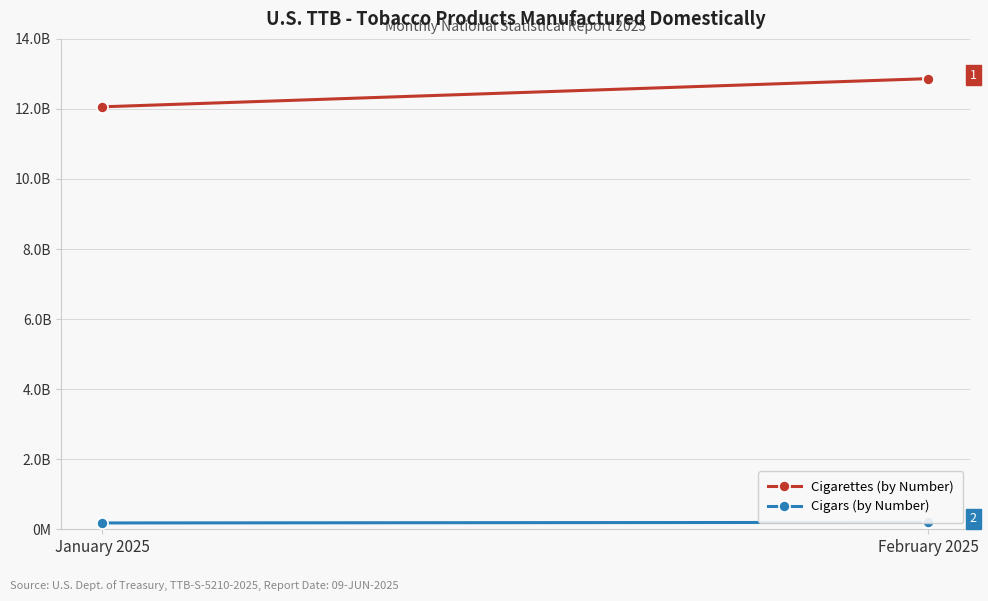

Reading right to left, extract all data points from this chart.

Cigarettes (by Number): 12864328122	12059753320
Cigars (by Number): 196317602	179664703